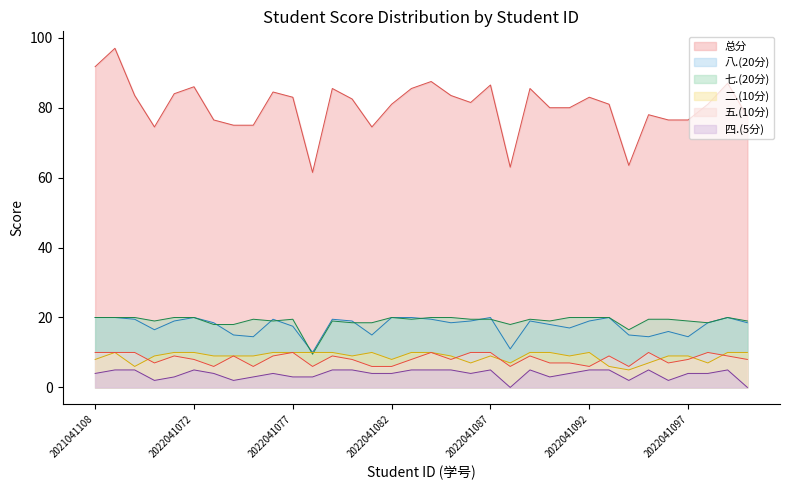

What is the minimum value for 五.(10分)?

6.0